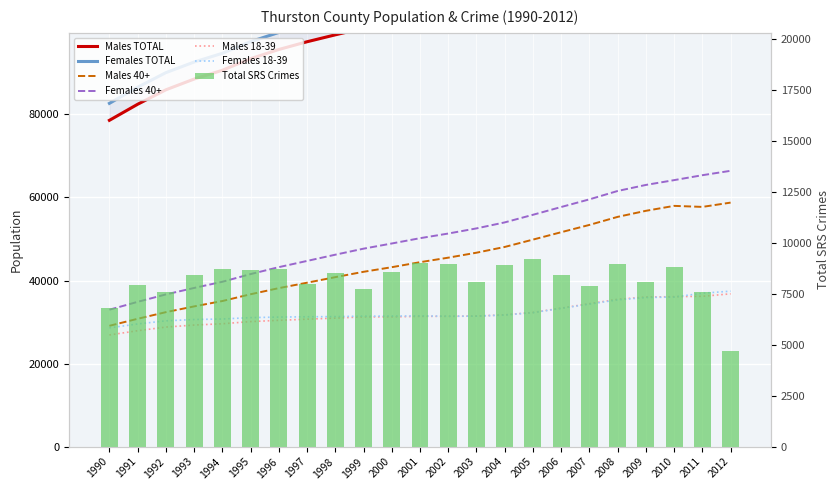

Does the chart contain stacked bars?

No